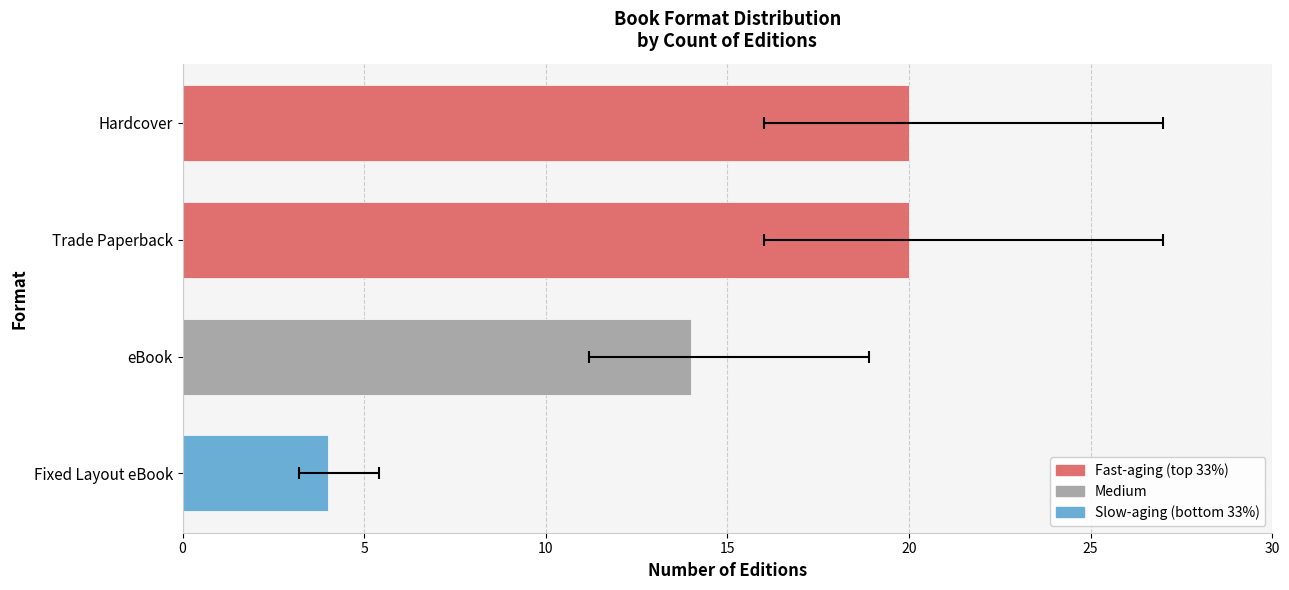

How many data points does each series have?

4